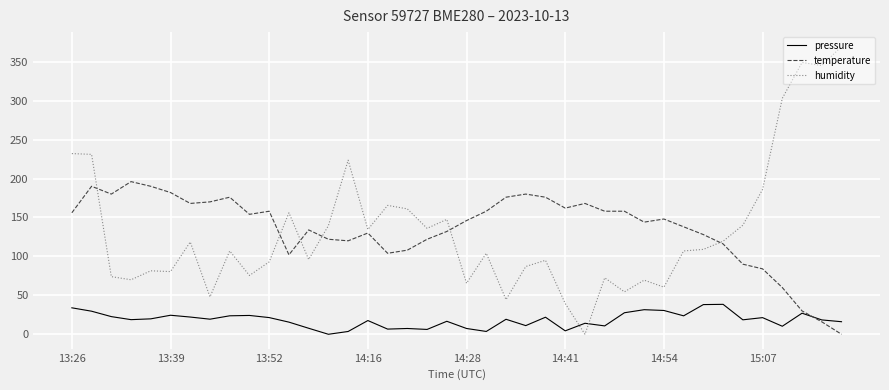

True or false: temperature has more than 1 interior local peaks.

True